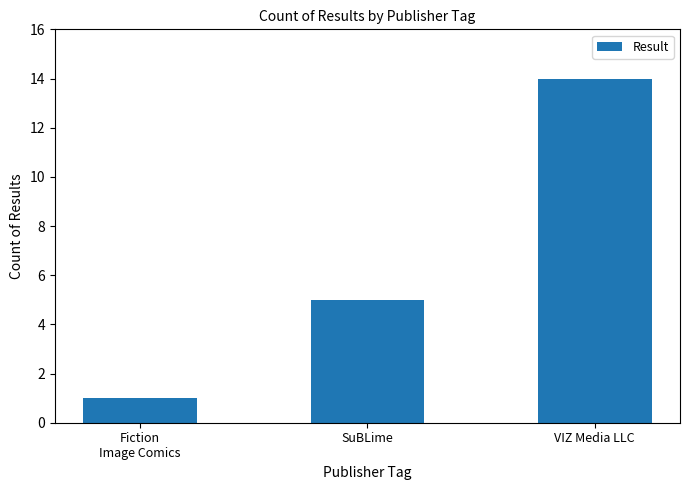

Reading left to right, extract all data points from this chart.

1	5	14